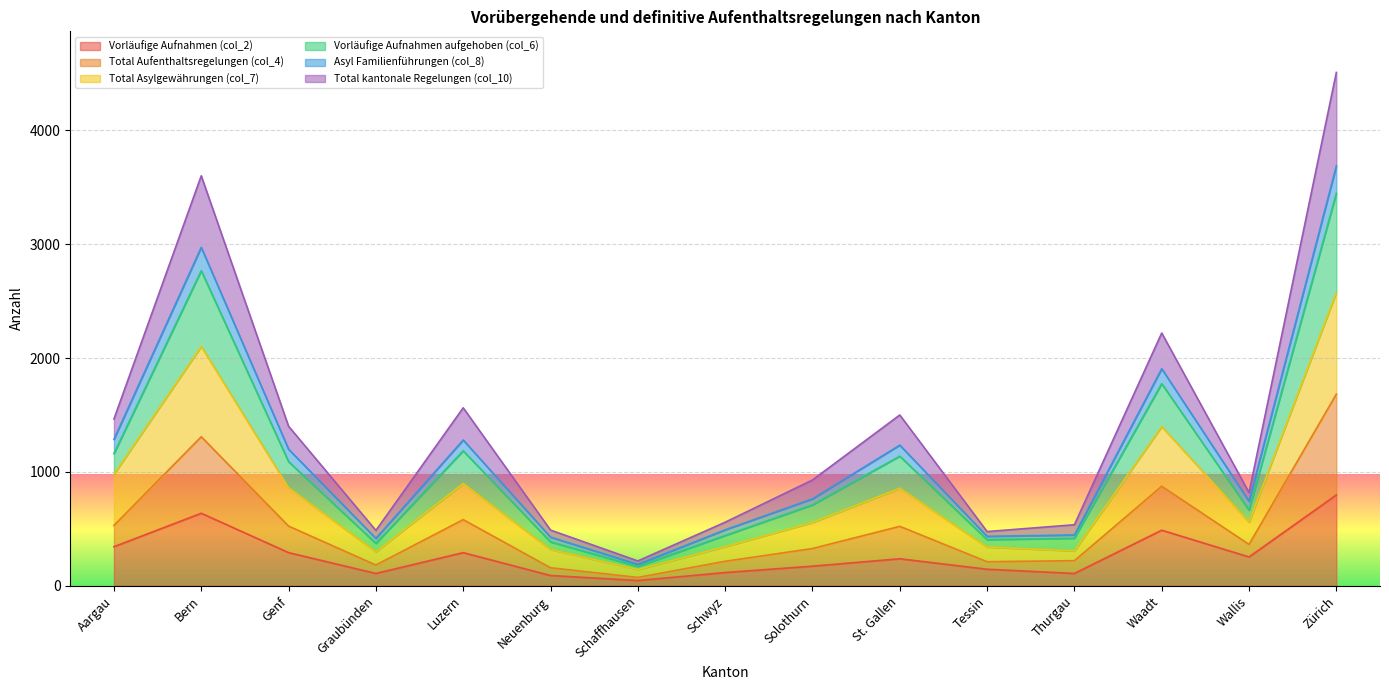

True or false: Vorläufige Aufnahmen (col_2) has a value of 1391 at Zürich.

False